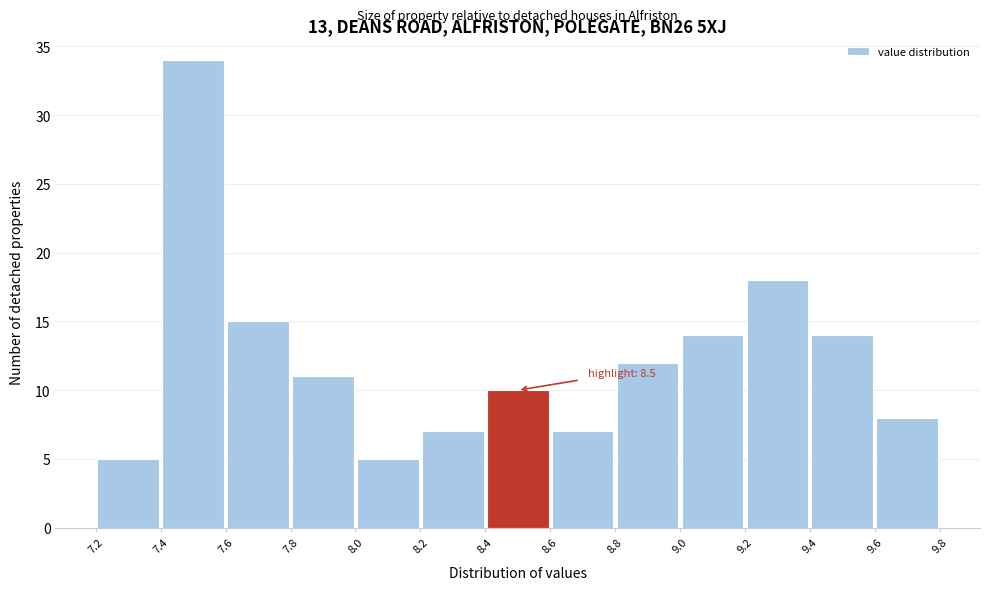

Which range on the x-axis has the tallest bar?

7.4 to 7.6